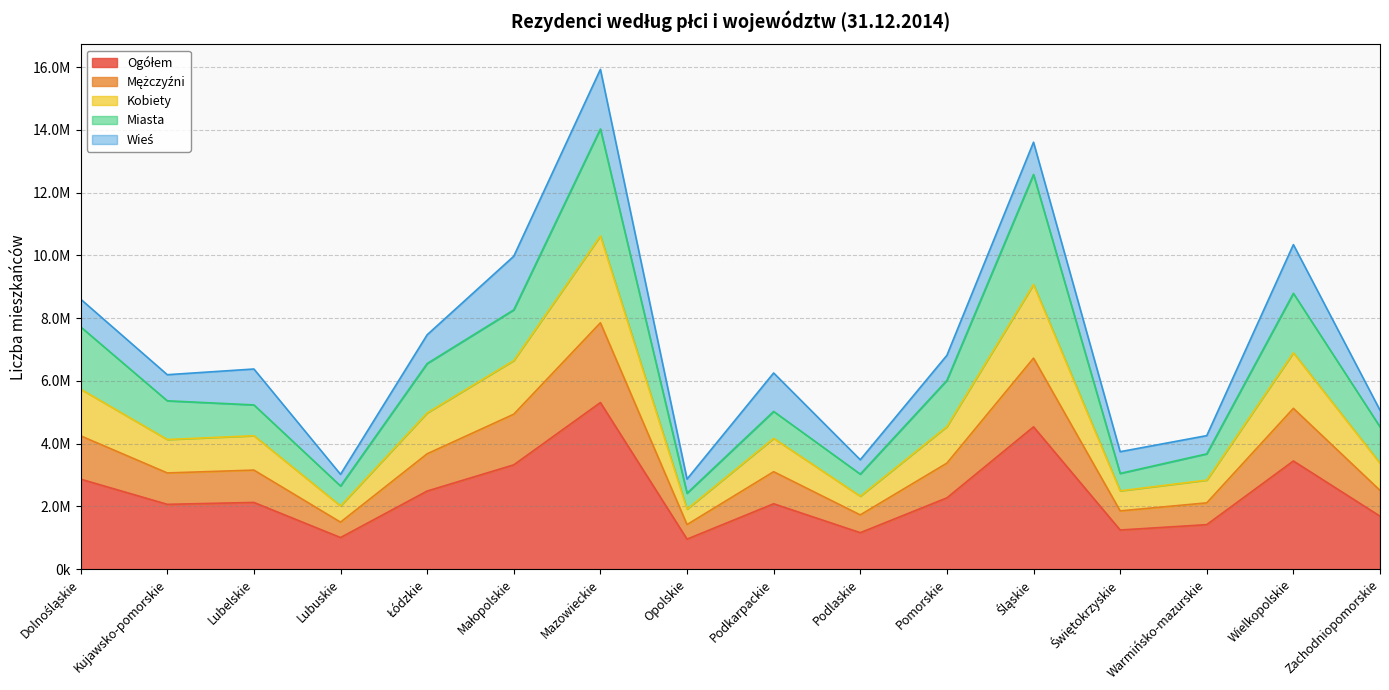

True or false: Kobiety and Ogółem cross at least once.

False